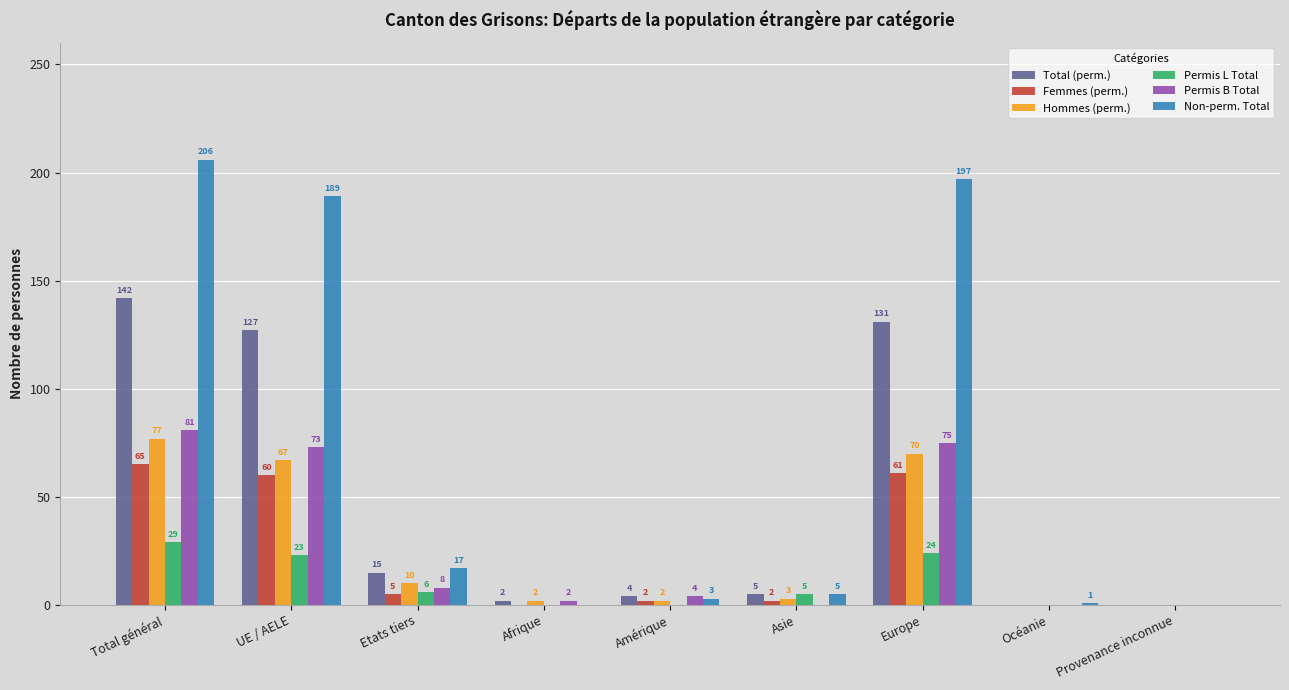

Where does the Permis B Total series first go above 4?

Total général